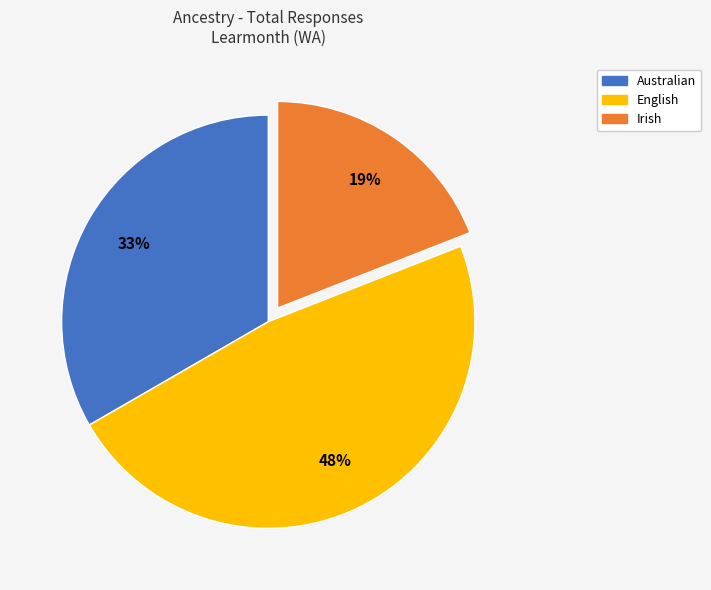

Do English and Irish together represent more than half of the pie?

Yes